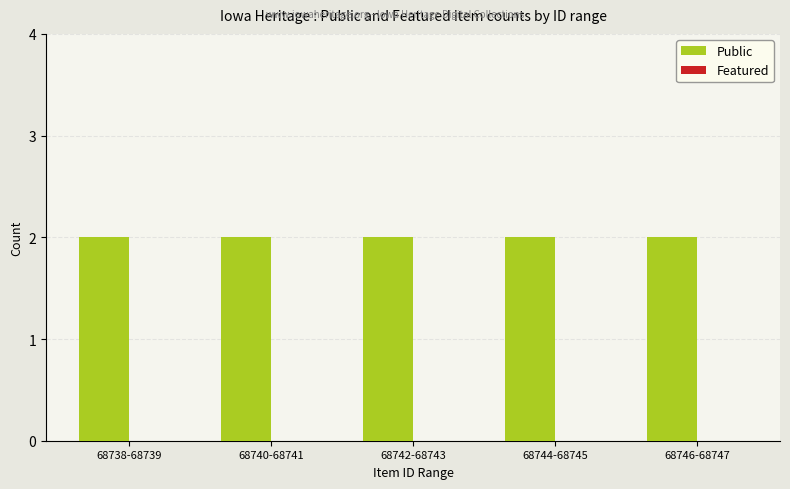

True or false: Featured has a value of 0 at 68740-68741.

True